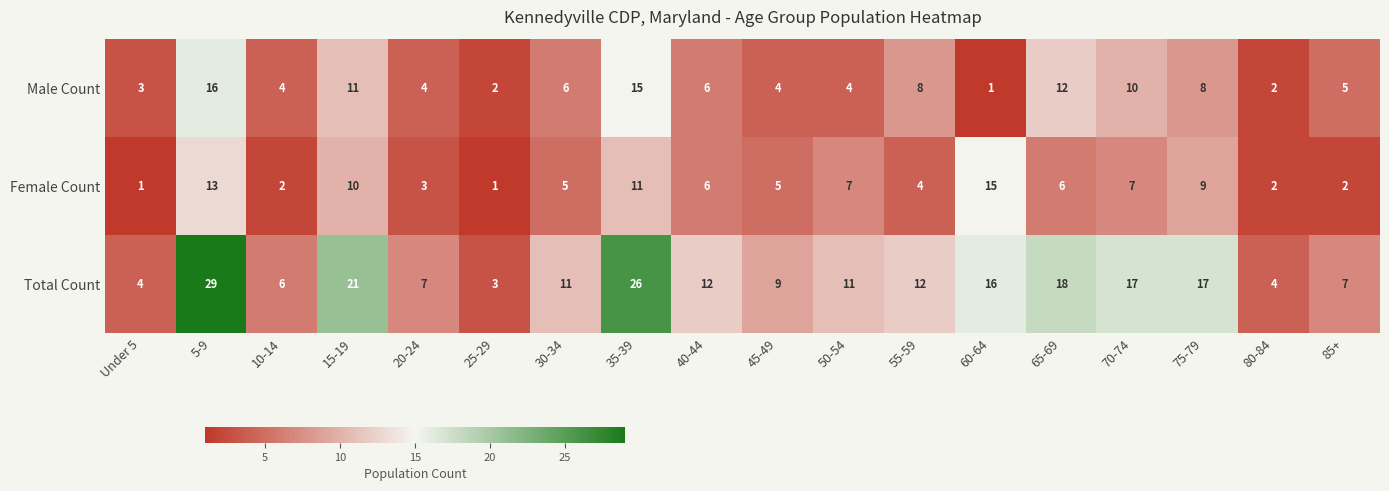

The value of Total Count at 10-14 is 9. True or false?

False